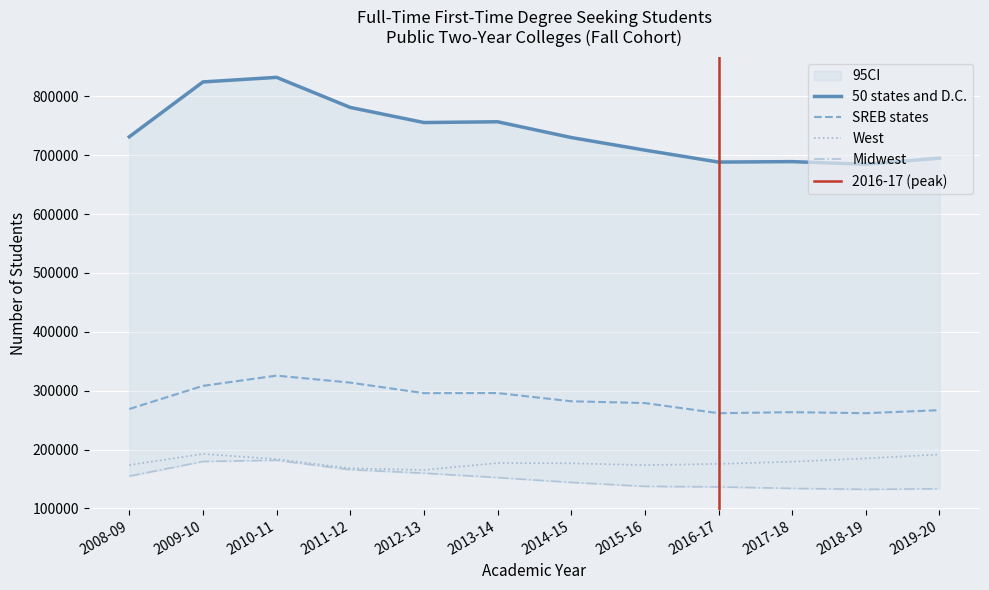

What is the label of the 4th point from the right?

2016-17